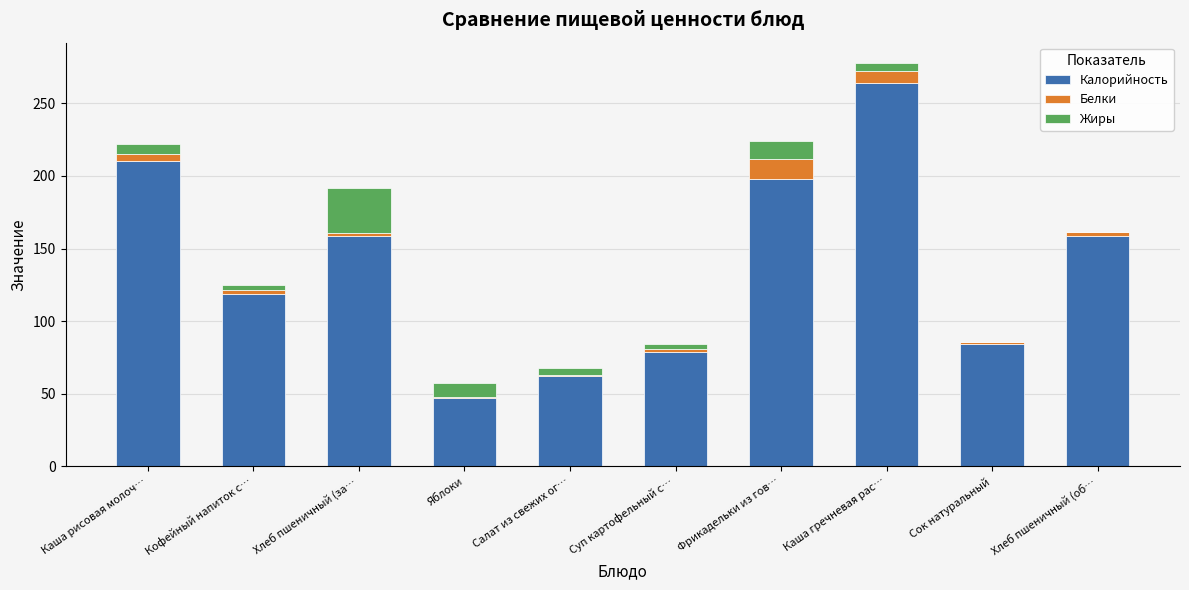

What is the highest value of the Калорийность series?

263.8